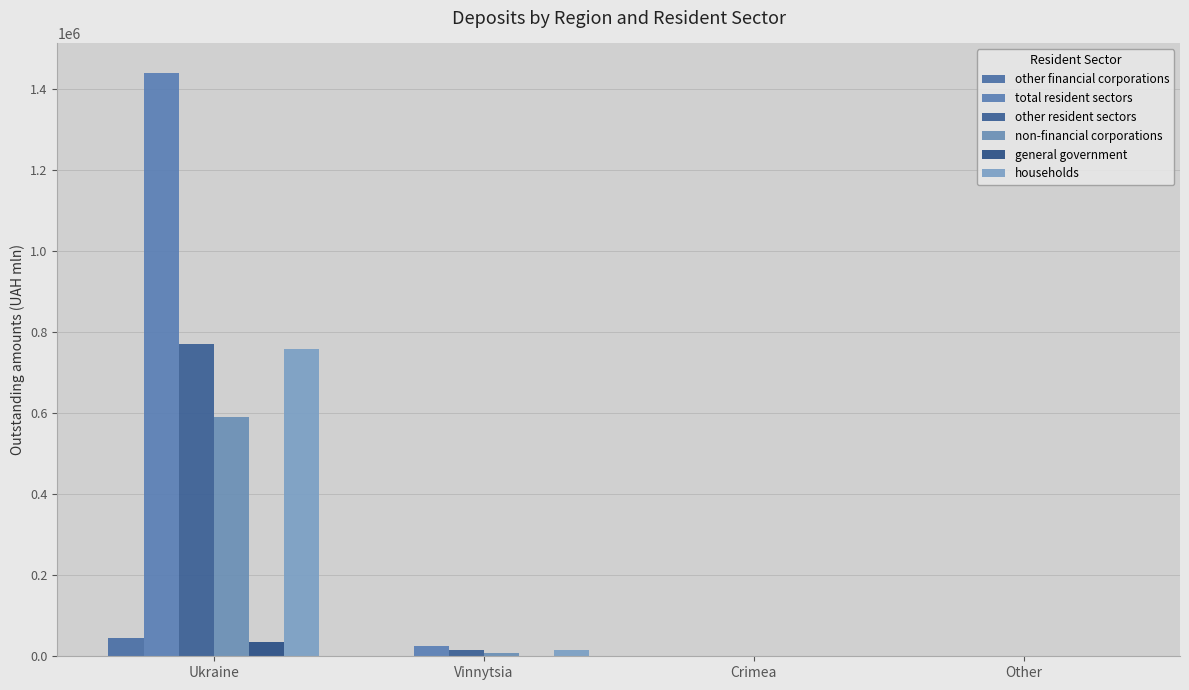

List the labels in order of households value, largest first.

Ukraine, Vinnytsia, Crimea, Other